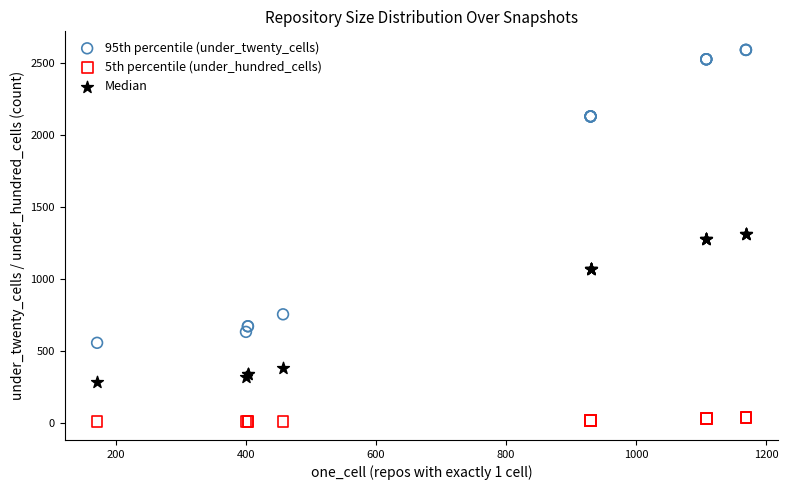

What are all the series names shown in the legend?

95th percentile (under_twenty_cells), 5th percentile (under_hundred_cells), Median